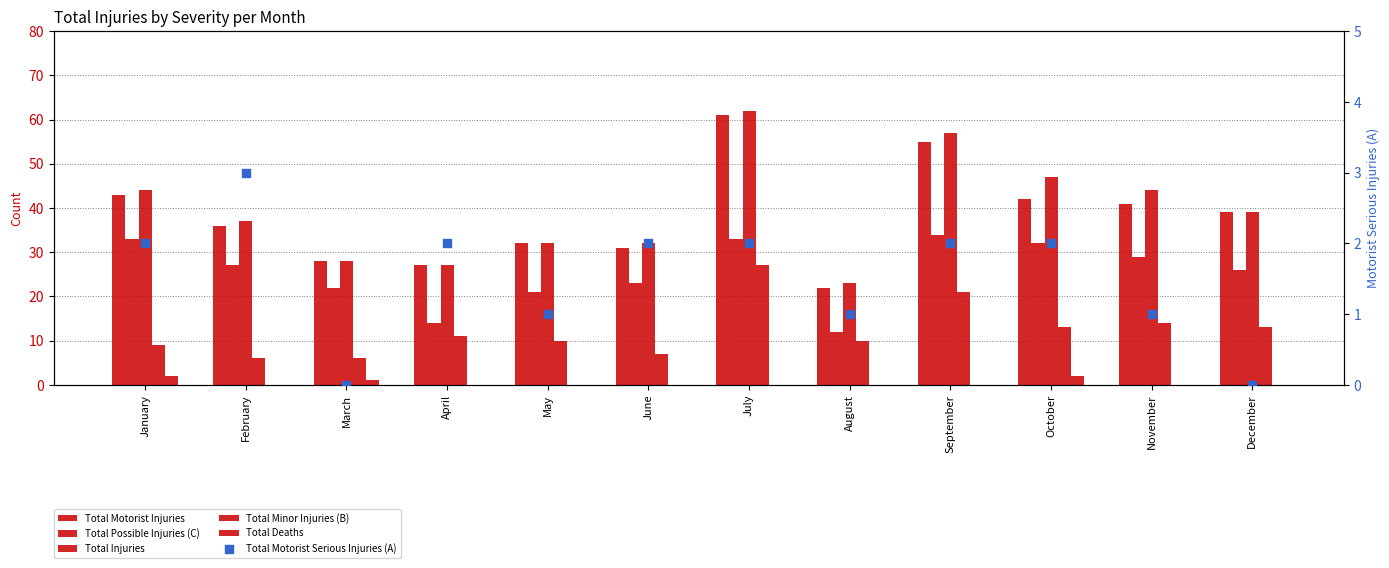

At how many categories does at least one series exceed 7?

12